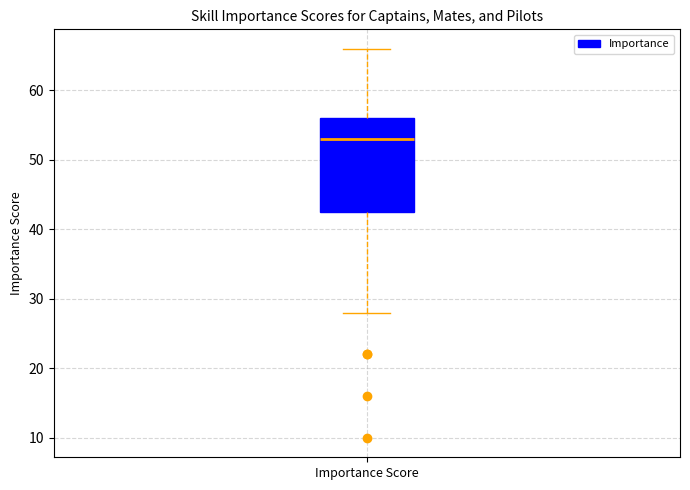

Transcribe this box plot: give where the median line is, the range the box spans, and where the two whiskers end, as read against the y-axis. The values are not printed on the chart, so give them approximately, as read against the axis.

median 53, box 43 to 56, whiskers 28 to 66